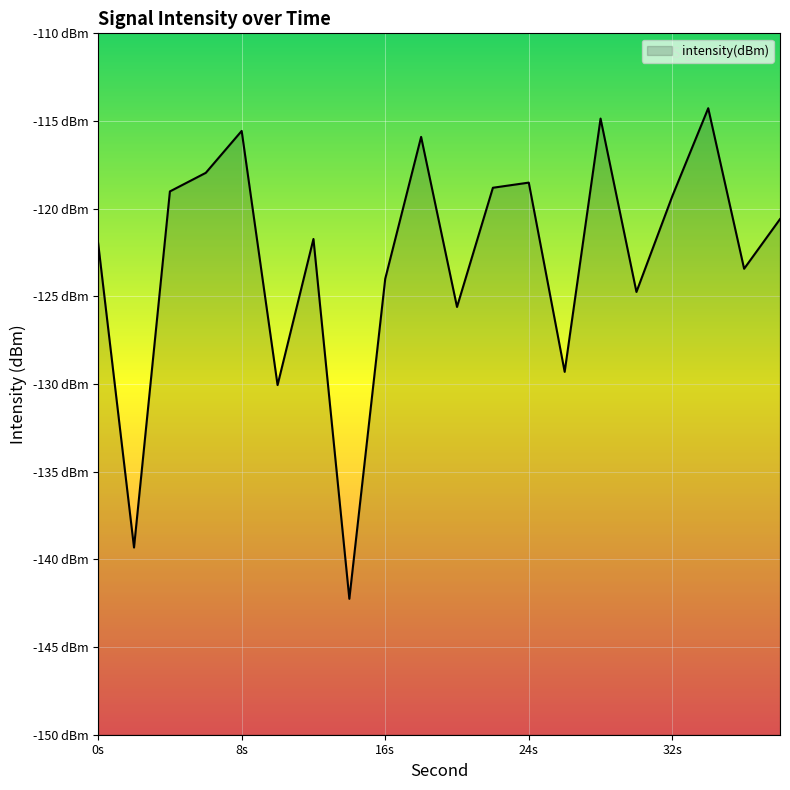

Which has a higher value, 22 or 14?

22